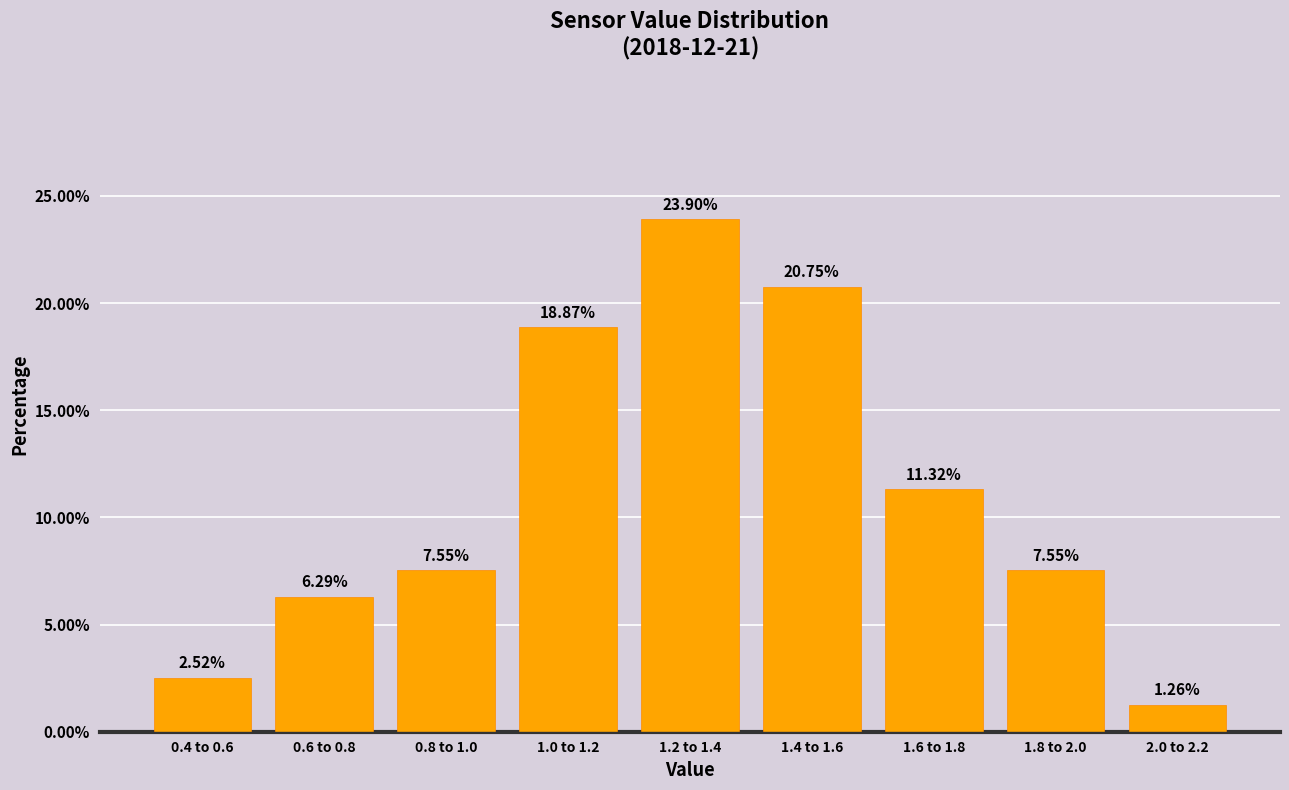

What is the difference between the second highest and second lowest values?

18.2